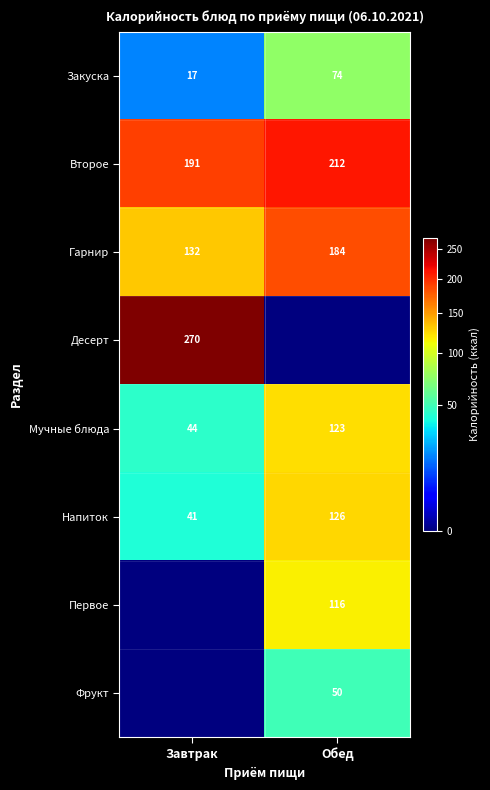

At which label is Гарнир closest to 158?

Завтрак